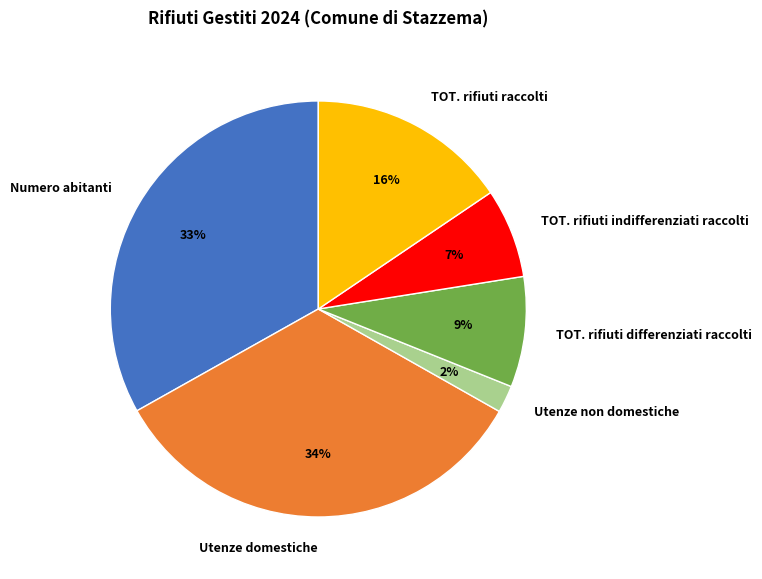

True or false: TOT. rifiuti differenziati raccolti accounts for 23% of the total.

False